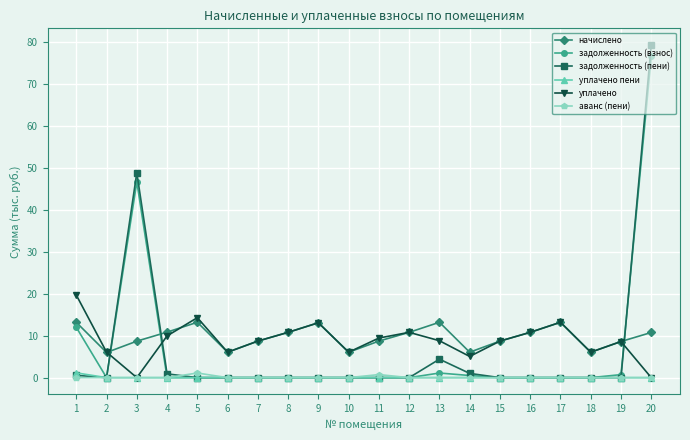

At which label does уплачено first exceed 8?

1